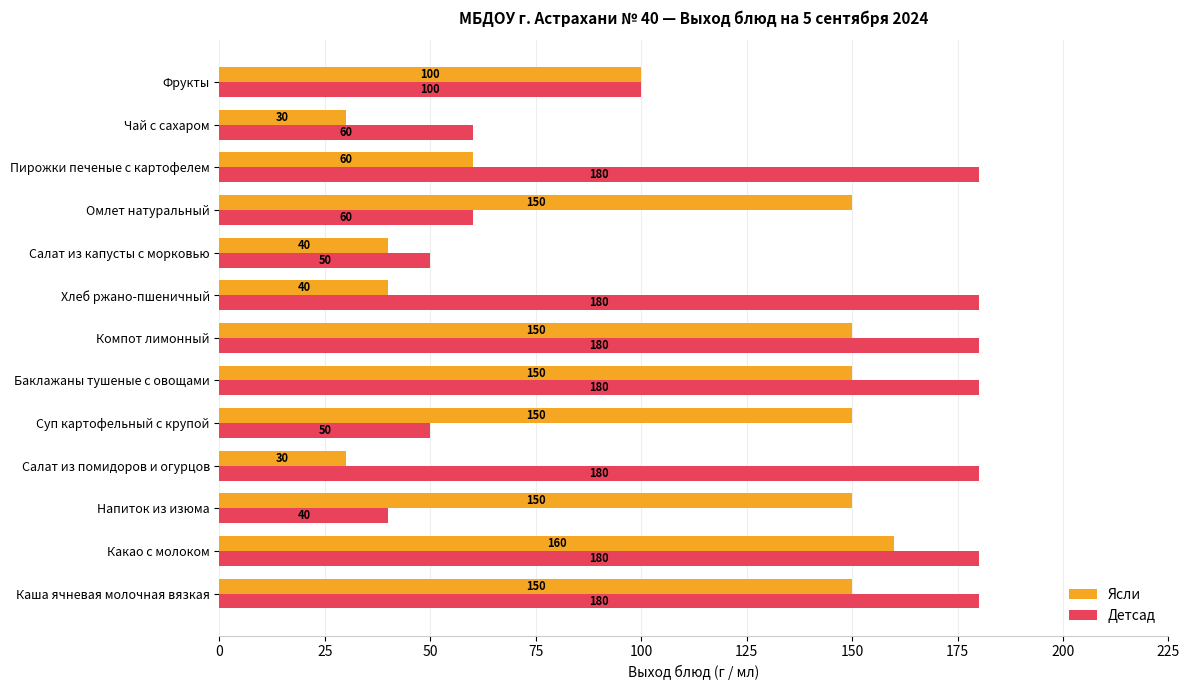

What is the minimum value for Детсад?

40